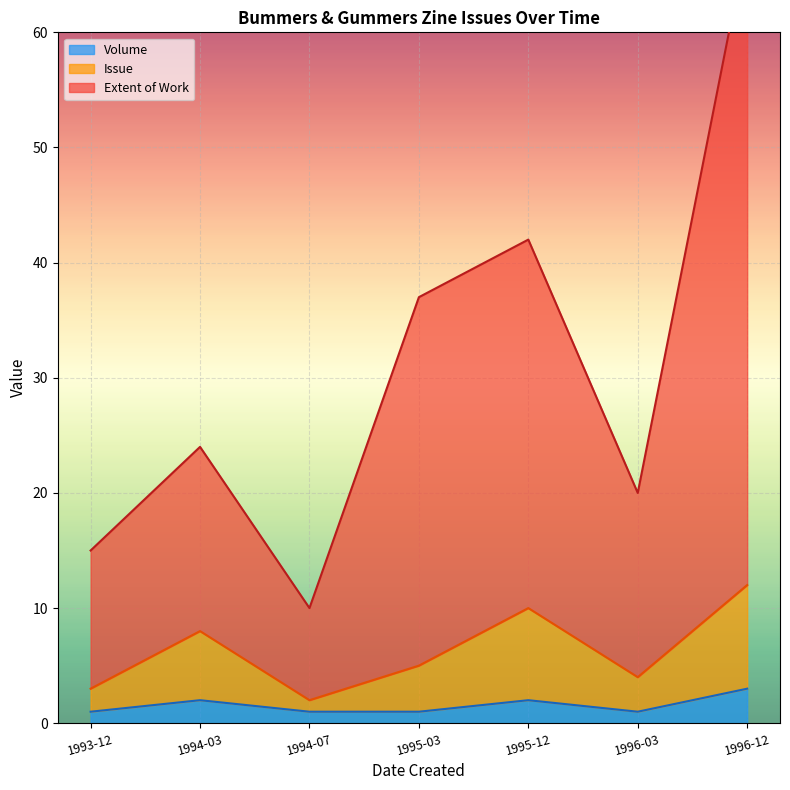

What is the label of the 7th point from the right?

1993-12